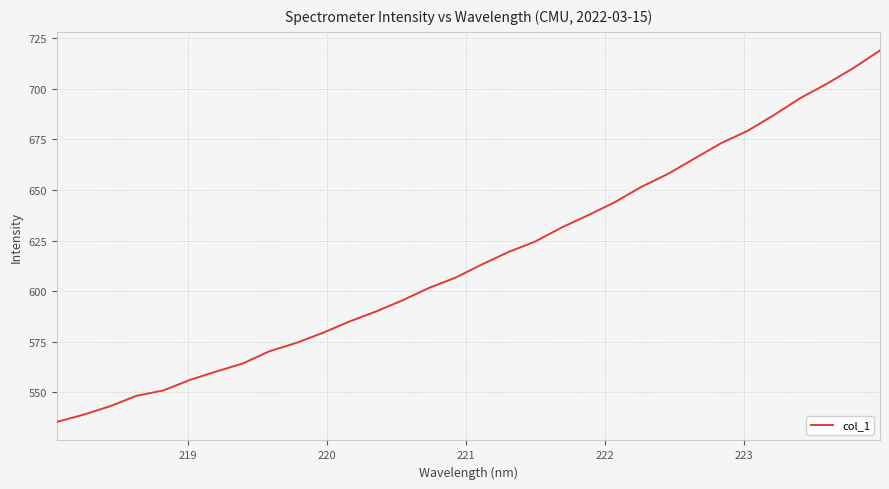

What is the difference between the maximum and minimum values?

183.7